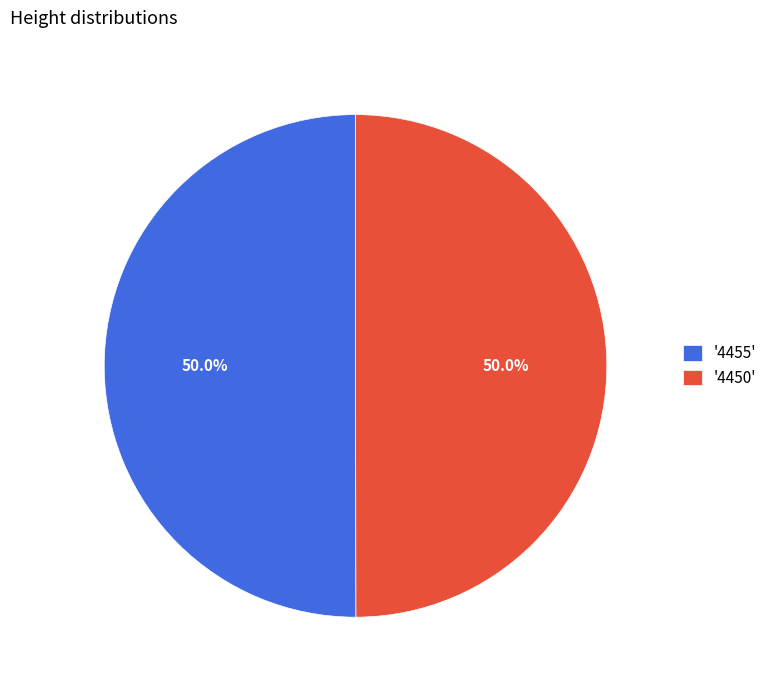

What portion of the pie excludes '4455'?

50.0%